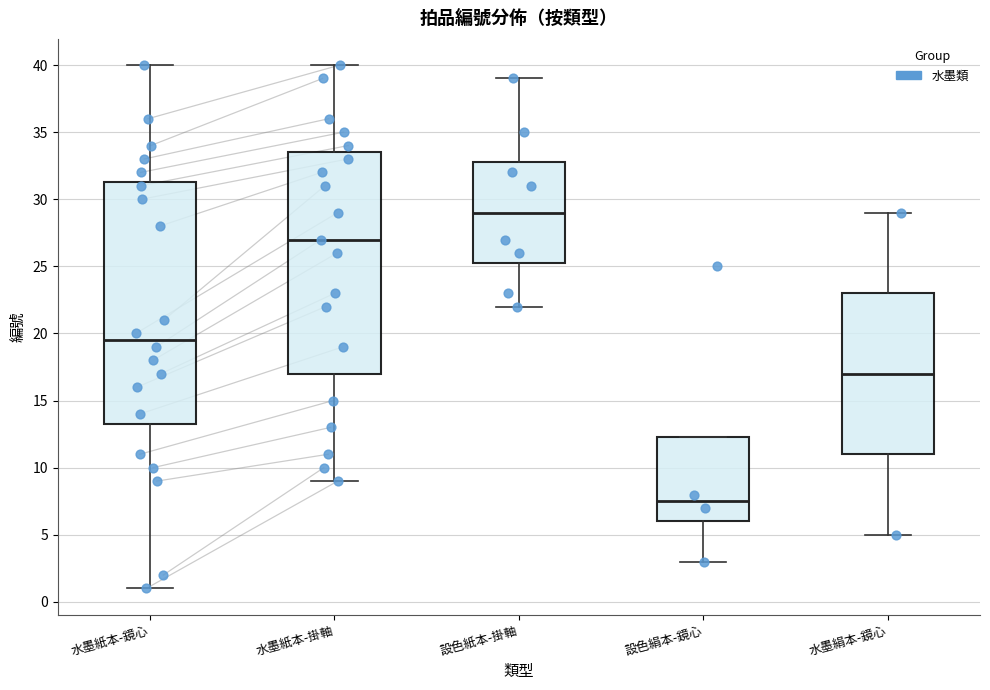

Reading left to right, read every box against the y-axis: the position of its median line, the range the box covers, and the ends of its whiskers. The values are not printed on the chart, so give them approximately, as read against the axis.

水墨紙本-鏡心: median 19.5, box 13.5 to 31.5, whiskers 1.0 to 40.0
水墨紙本-掛軸: median 27.0, box 17.0 to 33.5, whiskers 9.0 to 40.0
設色紙本-掛軸: median 29.0, box 25.5 to 33.0, whiskers 22.0 to 39.0
設色絹本-鏡心: median 7.5, box 6.0 to 12.5, whiskers 3.0 to 12.5
水墨絹本-鏡心: median 17.0, box 11.0 to 23.0, whiskers 5.0 to 29.0